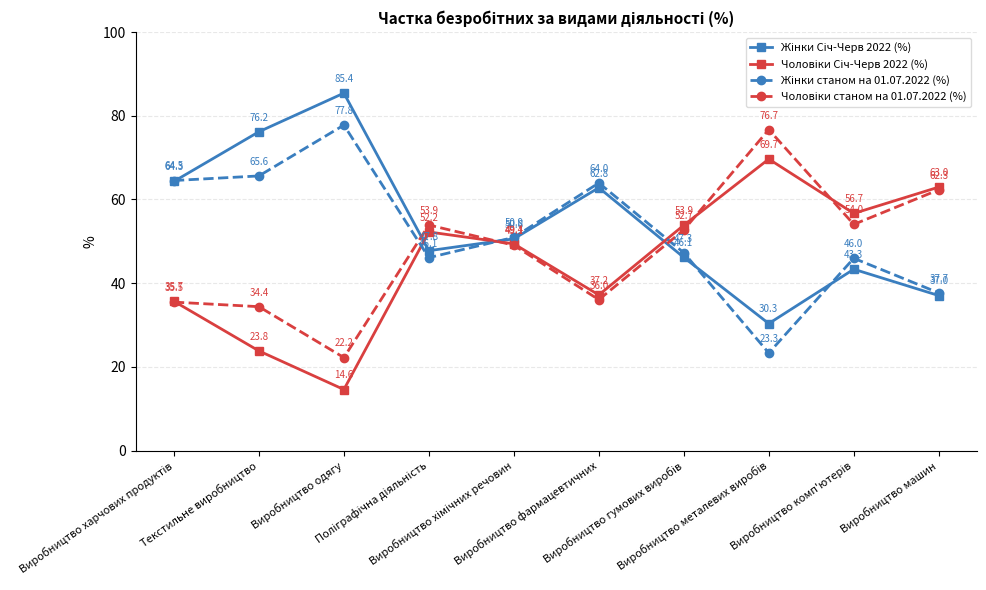

What is the greatest value displayed?

85.4